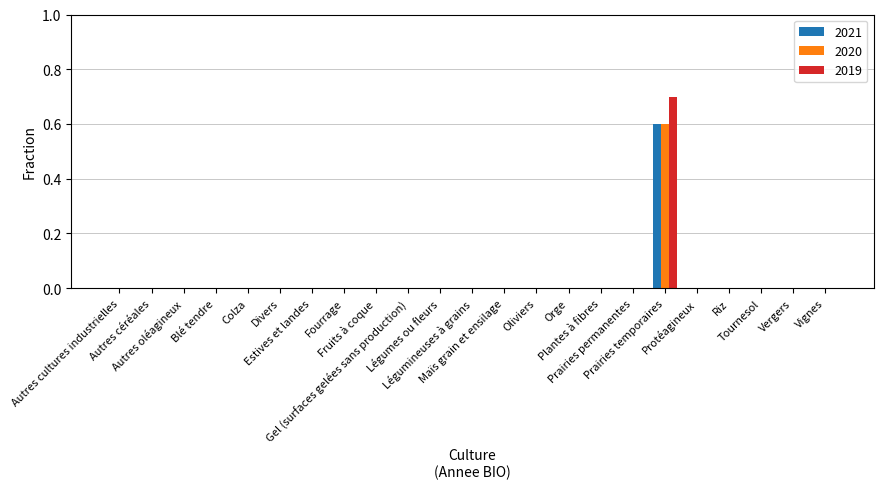

What is the sum of all 2020 values?

0.6